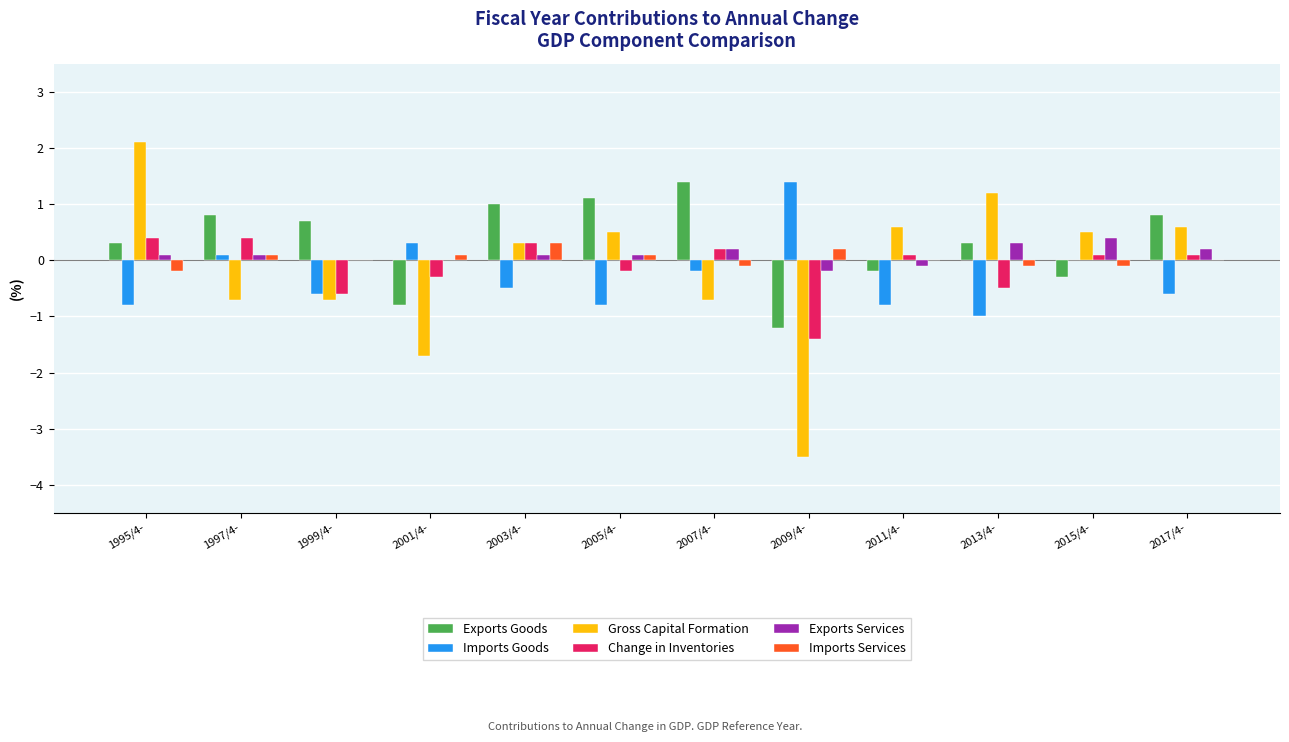

How many categories are shown in the chart?

12